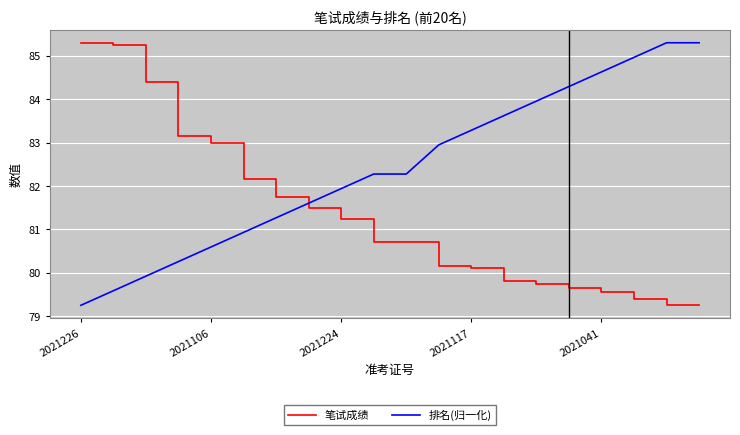

What is the average value of the 排名(归一化) series?

82.4